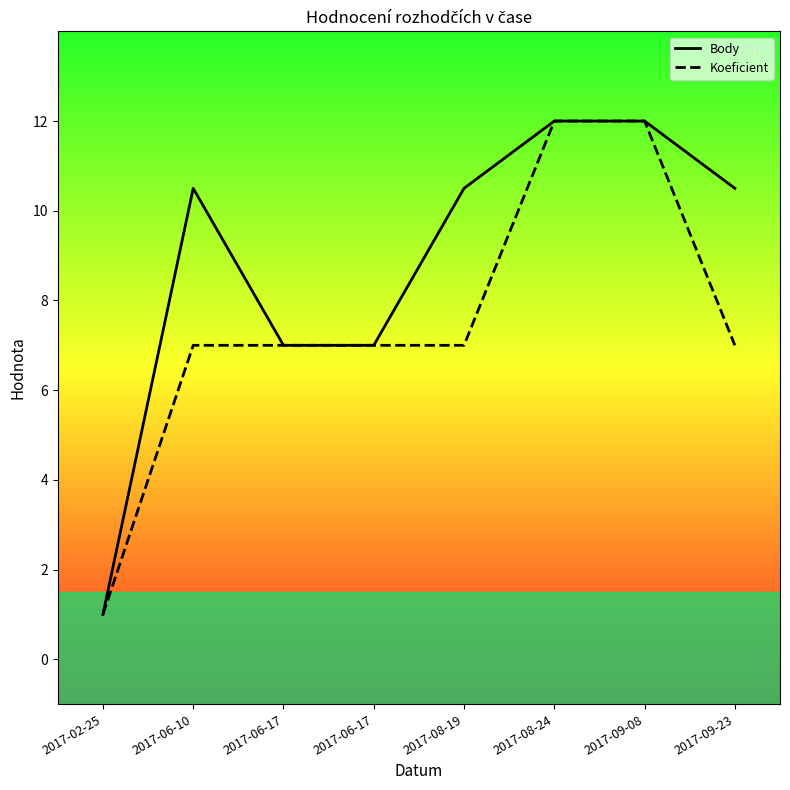

True or false: Body and Koeficient cross at least once.

False